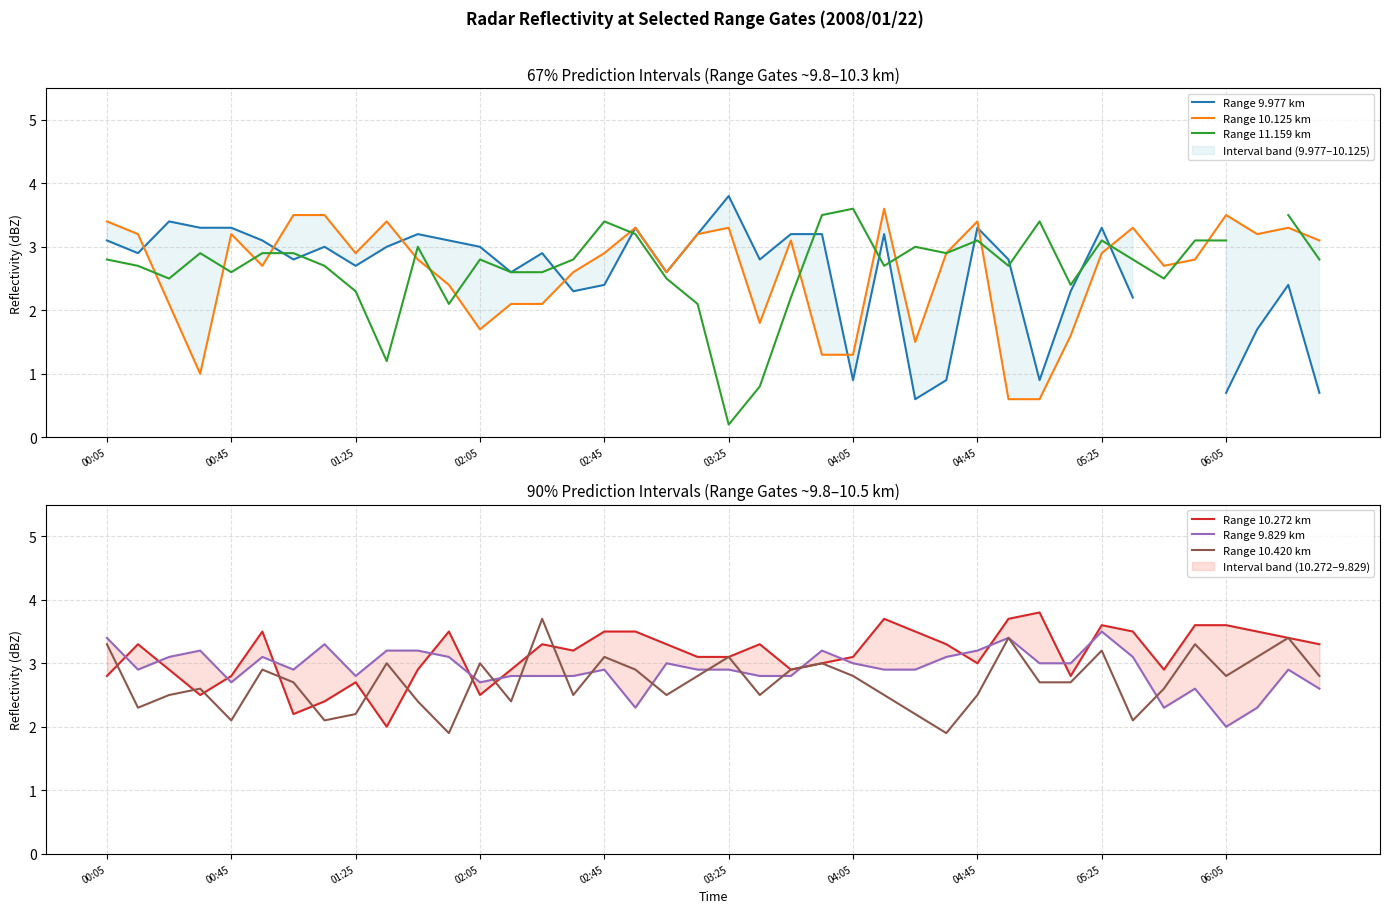

What is the value of the Range 9.977 km point at the 5th from the left?

3.3